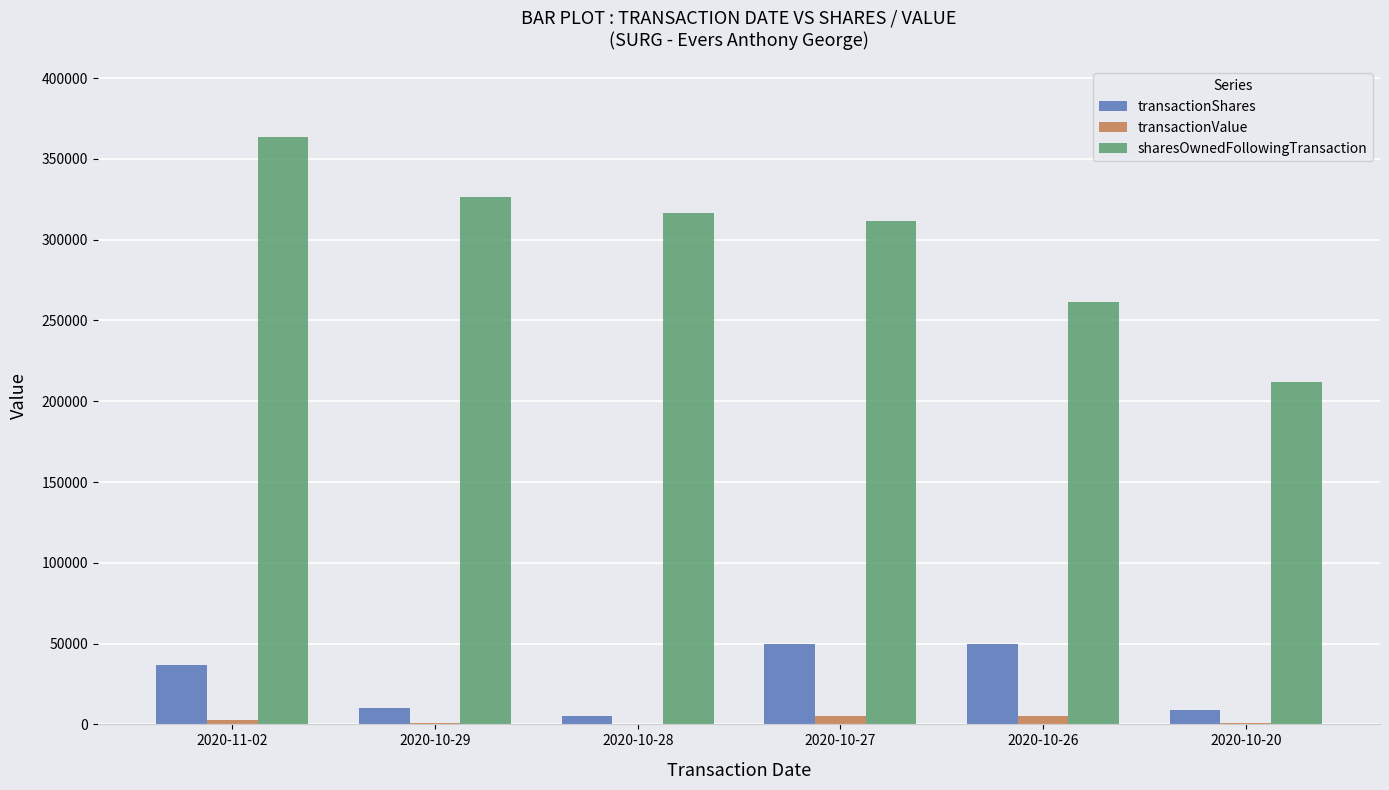

Is the value of transactionValue at 2020-10-26 greater than the value of transactionShares at 2020-11-02?

No